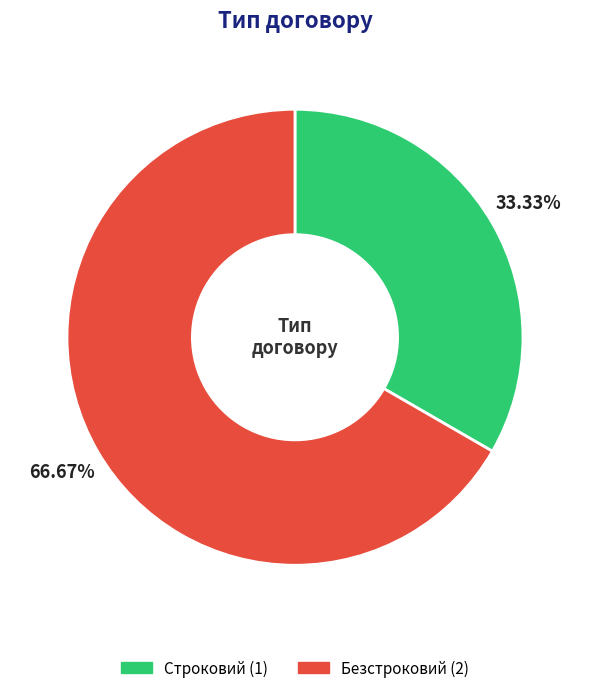

How many segments does this pie chart have?

2